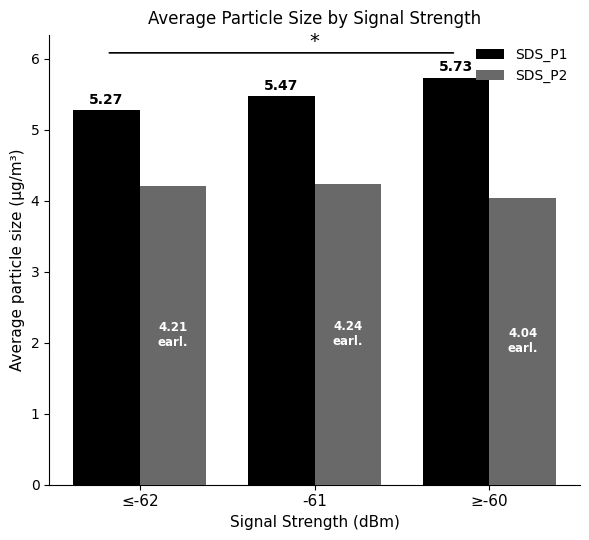

List the labels in order of SDS_P1 value, largest first.

≥-60, -61, ≤-62